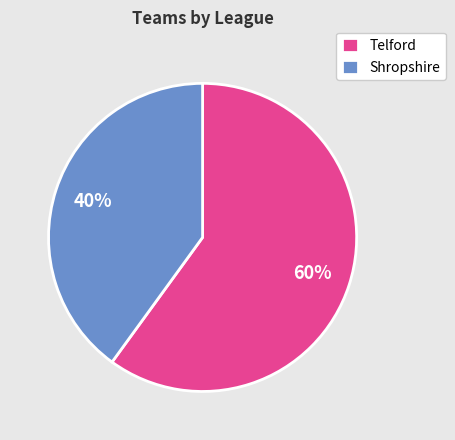

To the nearest percent, what is the difference between the Telford and Shropshire slice percentages?

20%